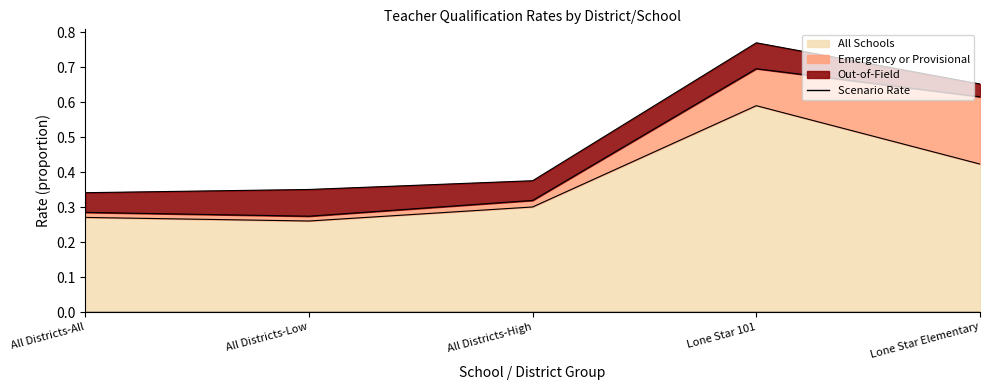

What is the average value of the All Schools series?

0.4